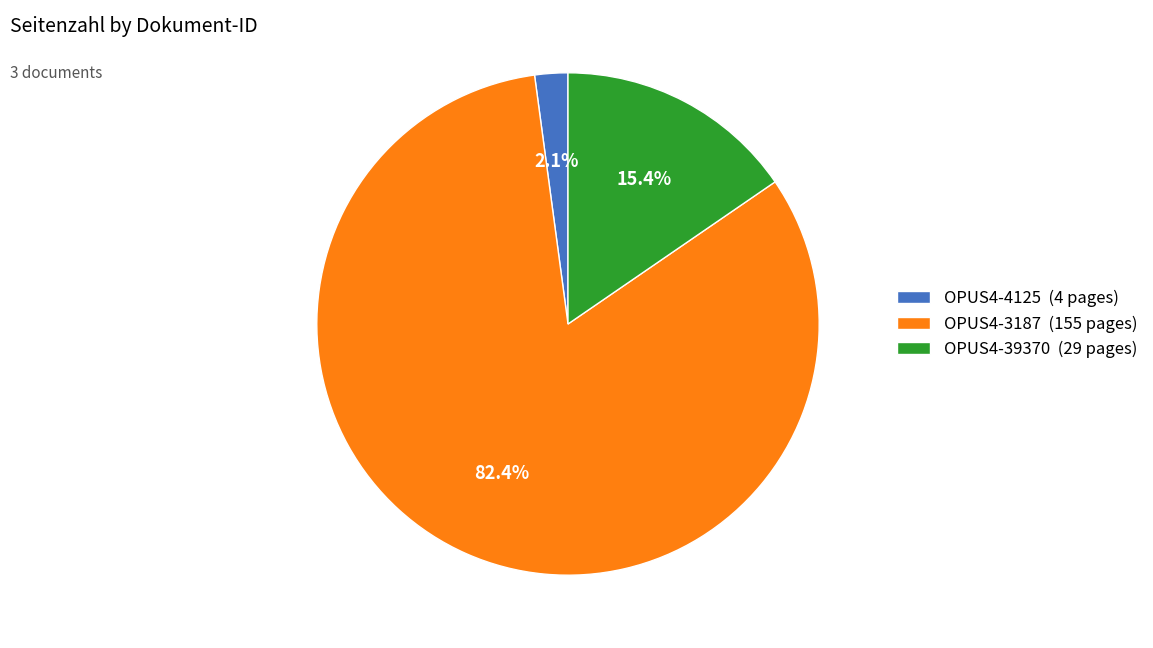

Count the number of slices in the pie.

3